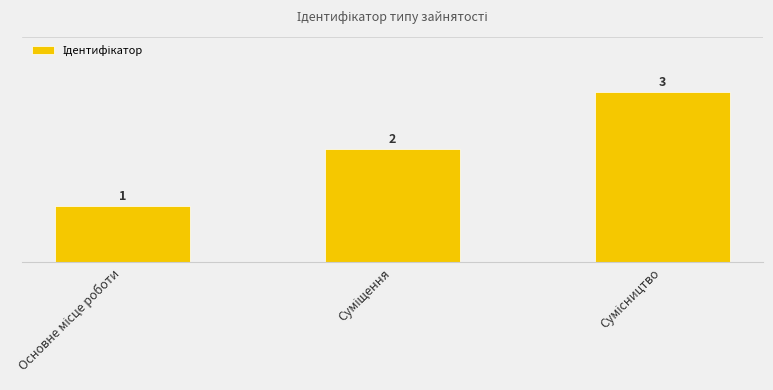

Reading left to right, what are all the values shown in this chart?

Основне місце роботи=1	Суміщення=2	Сумісництво=3